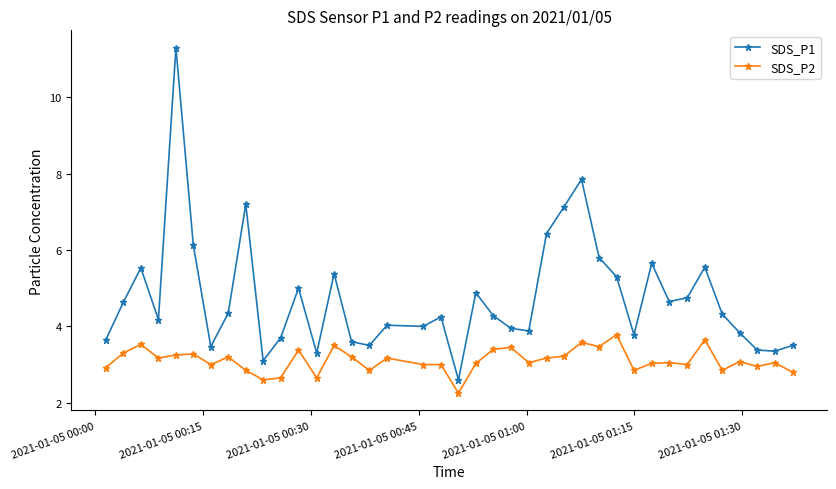

What is the sum of all SDS_P1 values?

185.2